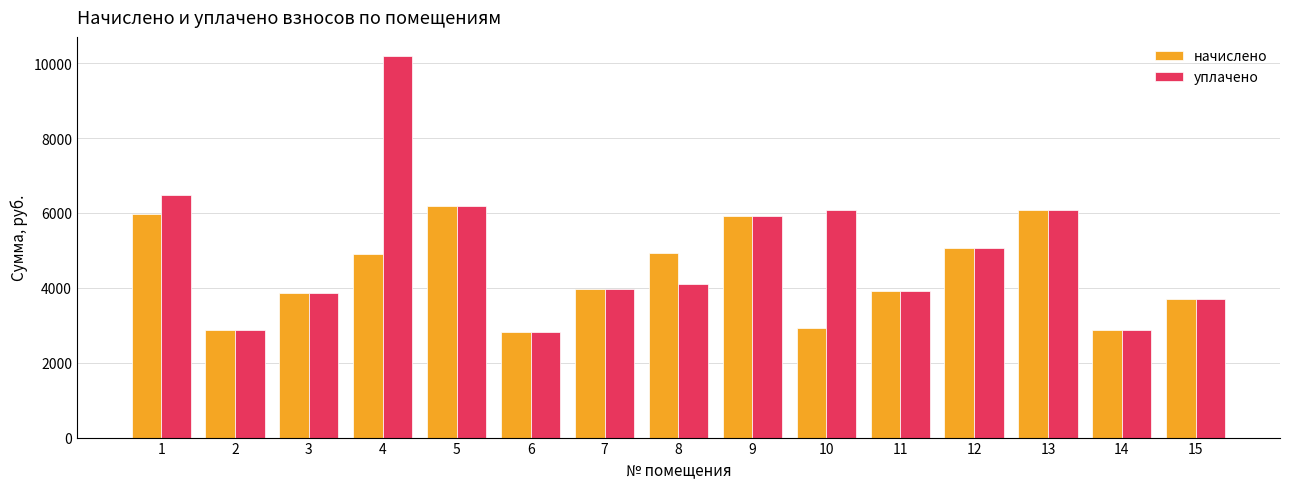

Rank the series by their maximum value, from lowest to highest.

начислено, уплачено